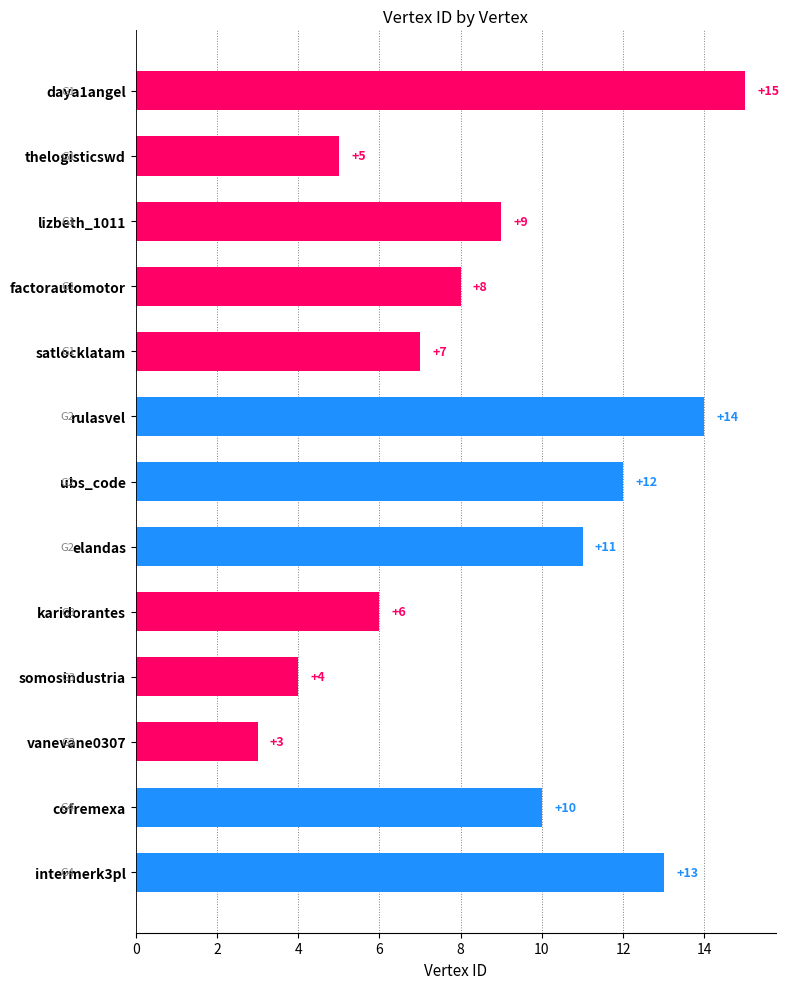

Which category has the lowest value across all series?

vanevane0307